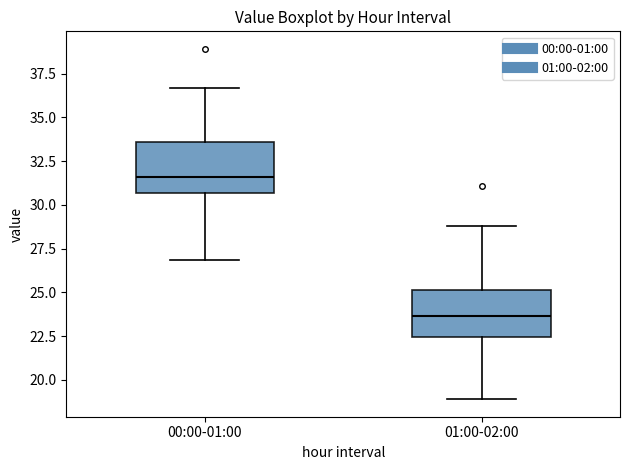

Reading left to right, read every box against the y-axis: the position of its median line, the range the box covers, and the ends of its whiskers. The values are not printed on the chart, so give them approximately, as read against the axis.

00:00-01:00: median 31.5, box 30.5 to 33.5, whiskers 27.0 to 36.5
01:00-02:00: median 23.5, box 22.5 to 25.0, whiskers 19.0 to 29.0